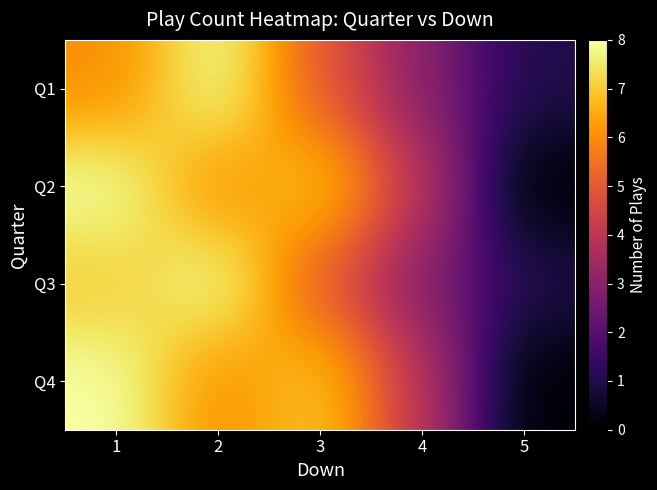

What is the greatest value displayed?

8